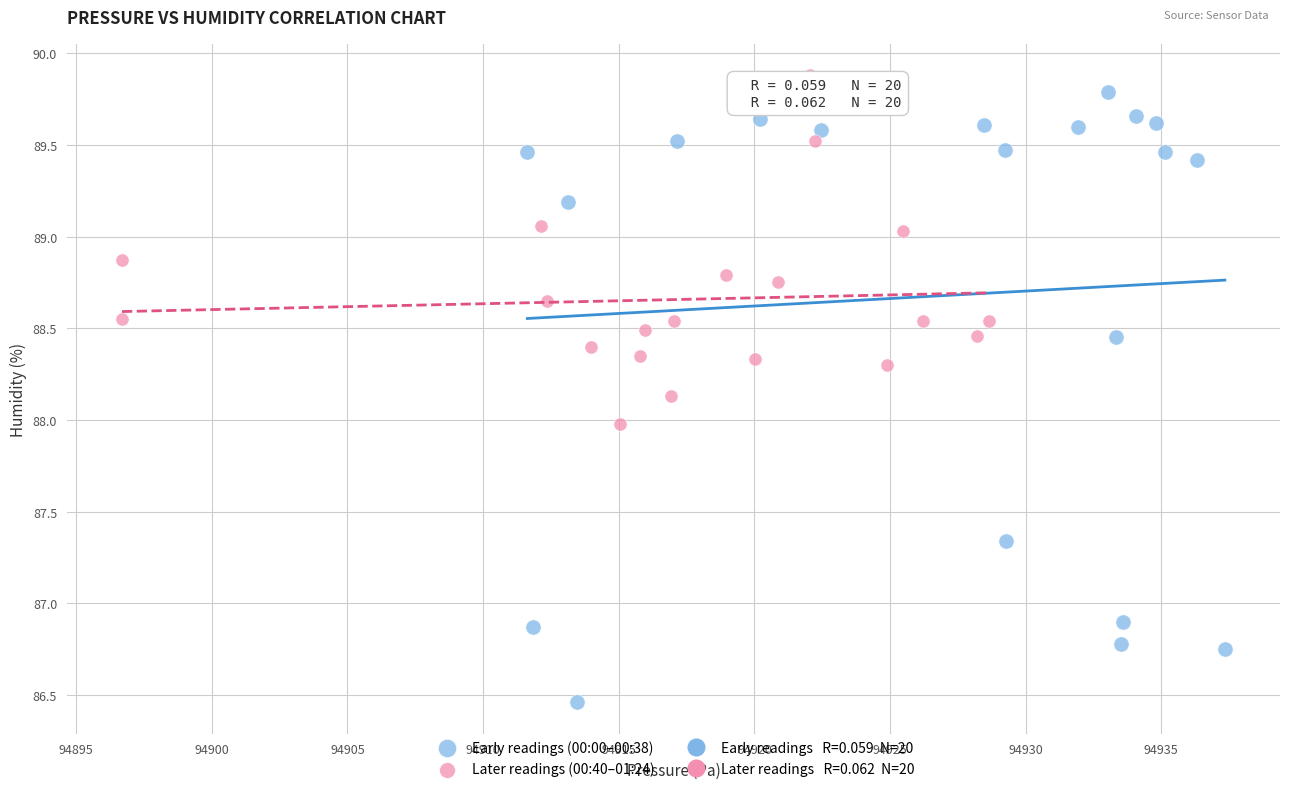

Which series has the widest spread of Y values?

Early readings (00:00–00:38)